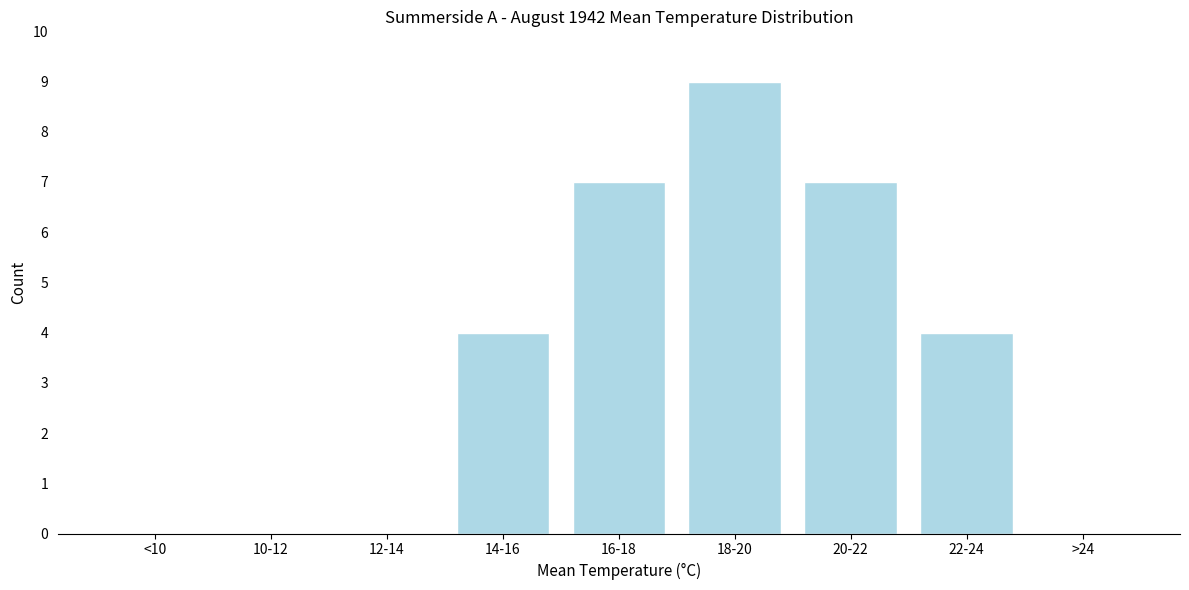

Reading left to right, transcribe all the data shown in this chart.

<10=0	10-12=0	12-14=0	14-16=4	16-18=7	18-20=9	20-22=7	22-24=4	>24=0